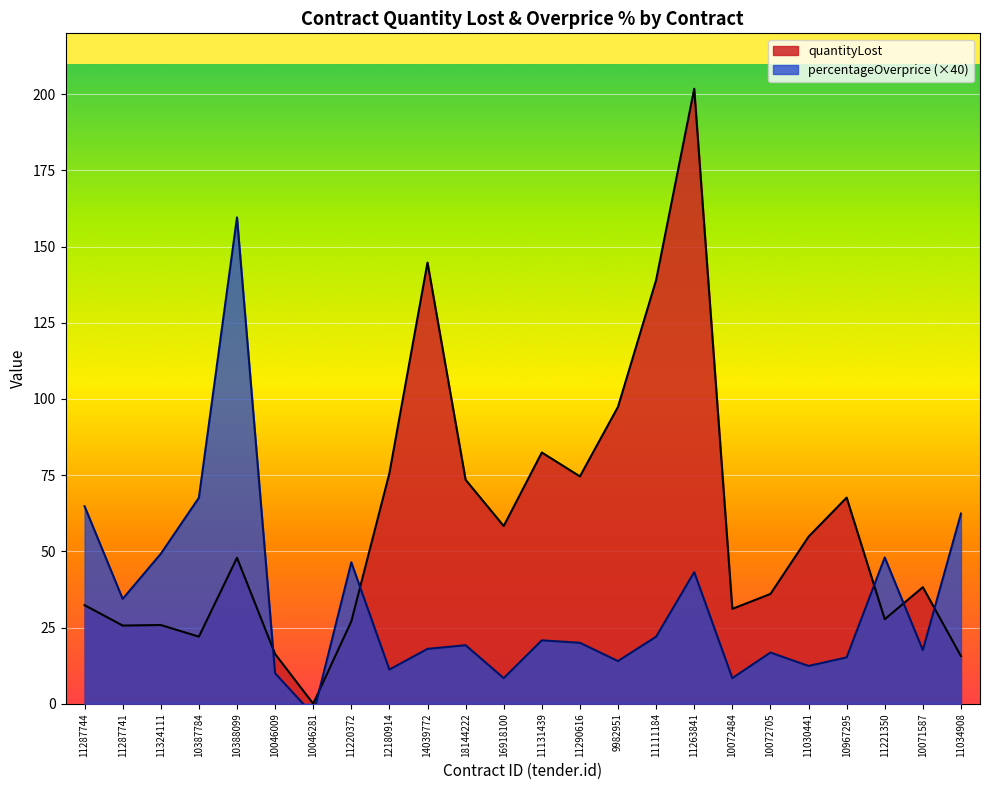

True or false: percentageOverprice has more than 1 interior local peaks.

True